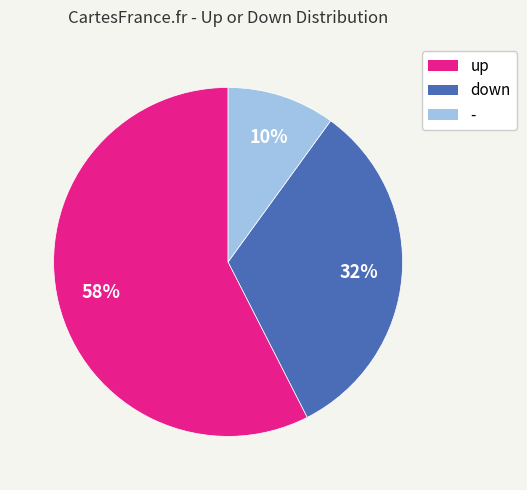

Does up represent more than half of the total?

Yes